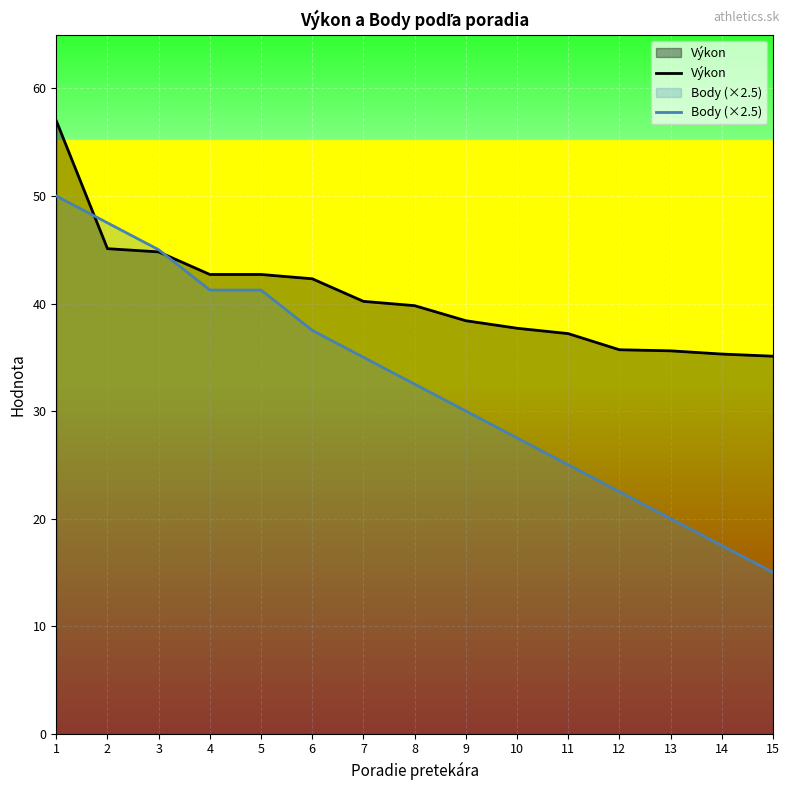

Reading left to right, transcribe all the data shown in this chart.

Výkon: 1=57.0	2=45.1	3=44.8	4=42.7	5=42.7	6=42.3	7=40.2	8=39.8	9=38.4	10=37.7	11=37.2	12=35.7	13=35.6	14=35.3	15=35.1
Body (×2.5): 1=50.0	2=47.5	3=45.0	4=41.2	5=41.2	6=37.5	7=35.0	8=32.5	9=30.0	10=27.5	11=25.0	12=22.5	13=20.0	14=17.5	15=15.0